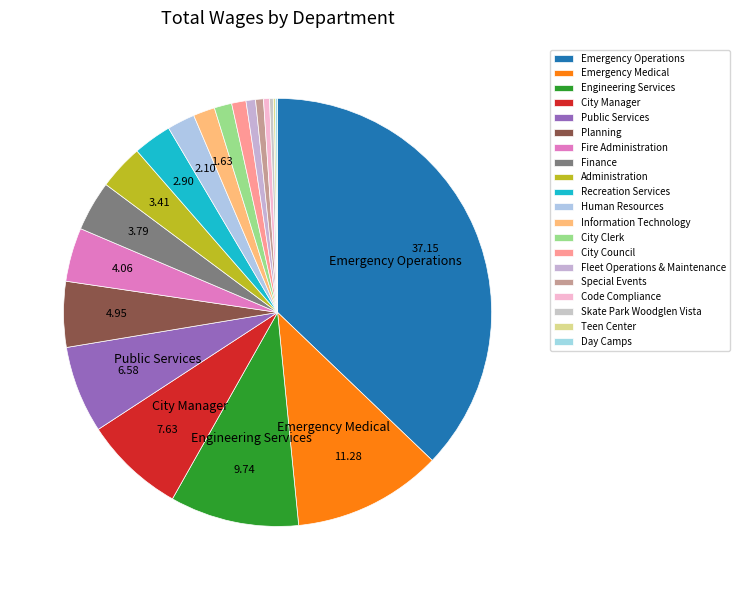

Count the number of slices in the pie.

20